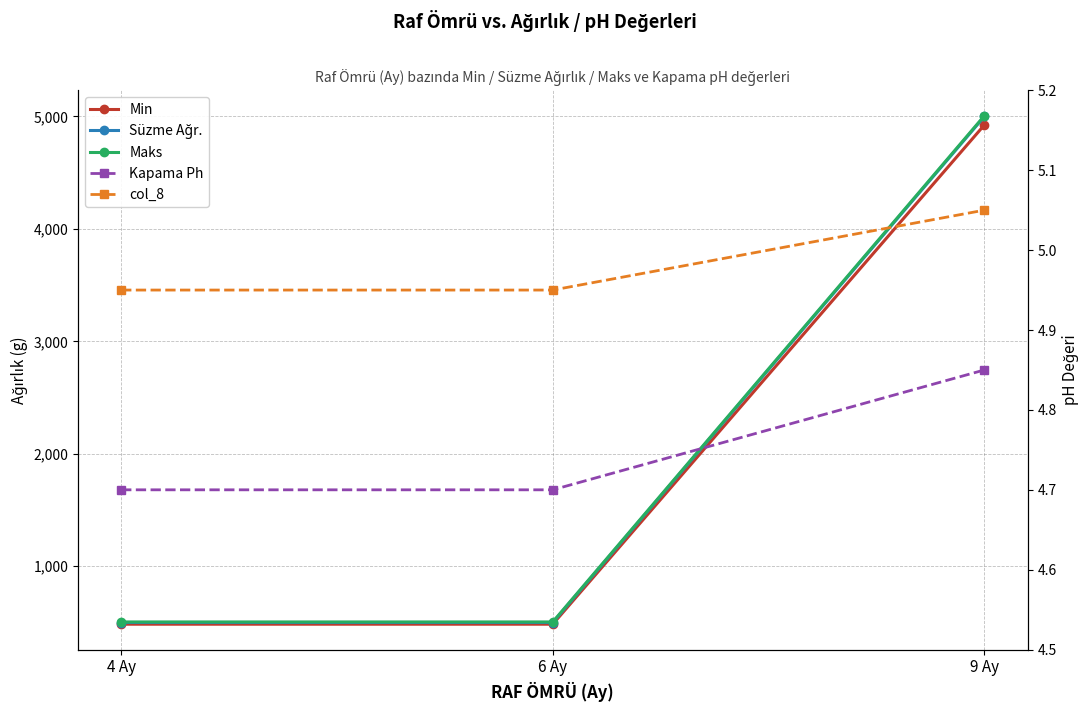

Is the value of Min at 4 Ay greater than the value of col_8 at 6 Ay?

Yes